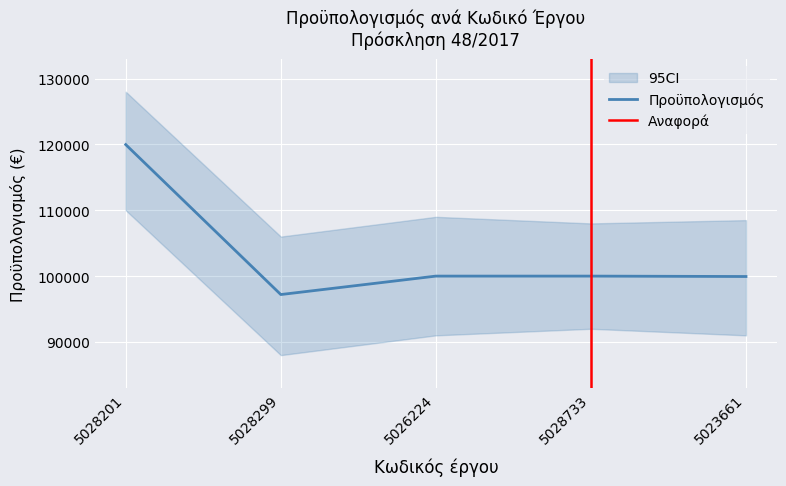

What is the greatest value displayed?

119970.0